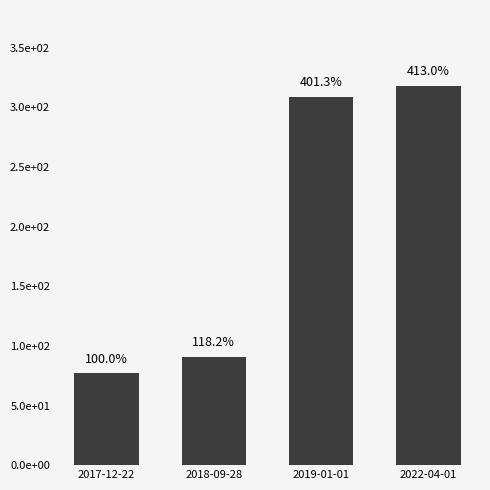

How many bars are there in total?

4